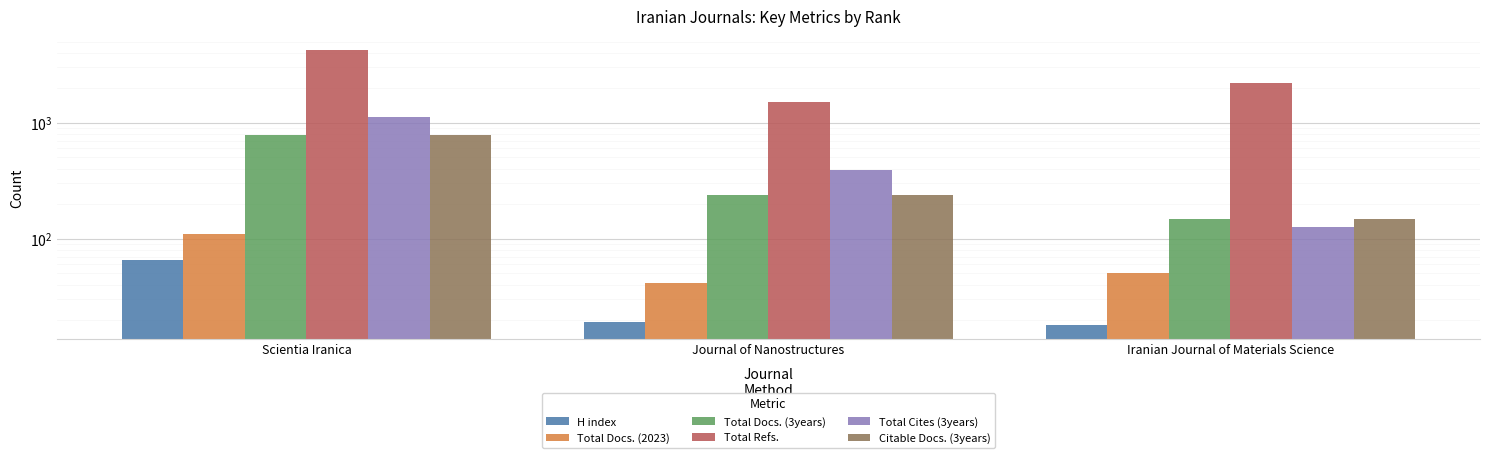

What is the difference between the Total Docs. (2023) values at Scientia Iranica and Iranian Journal of Materials Science?

59